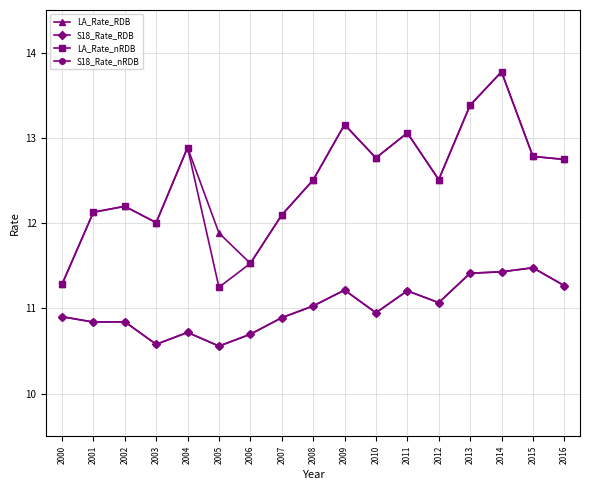

What is the sum of the LA_Rate_RDB values at 2005 and 2011?

24.9